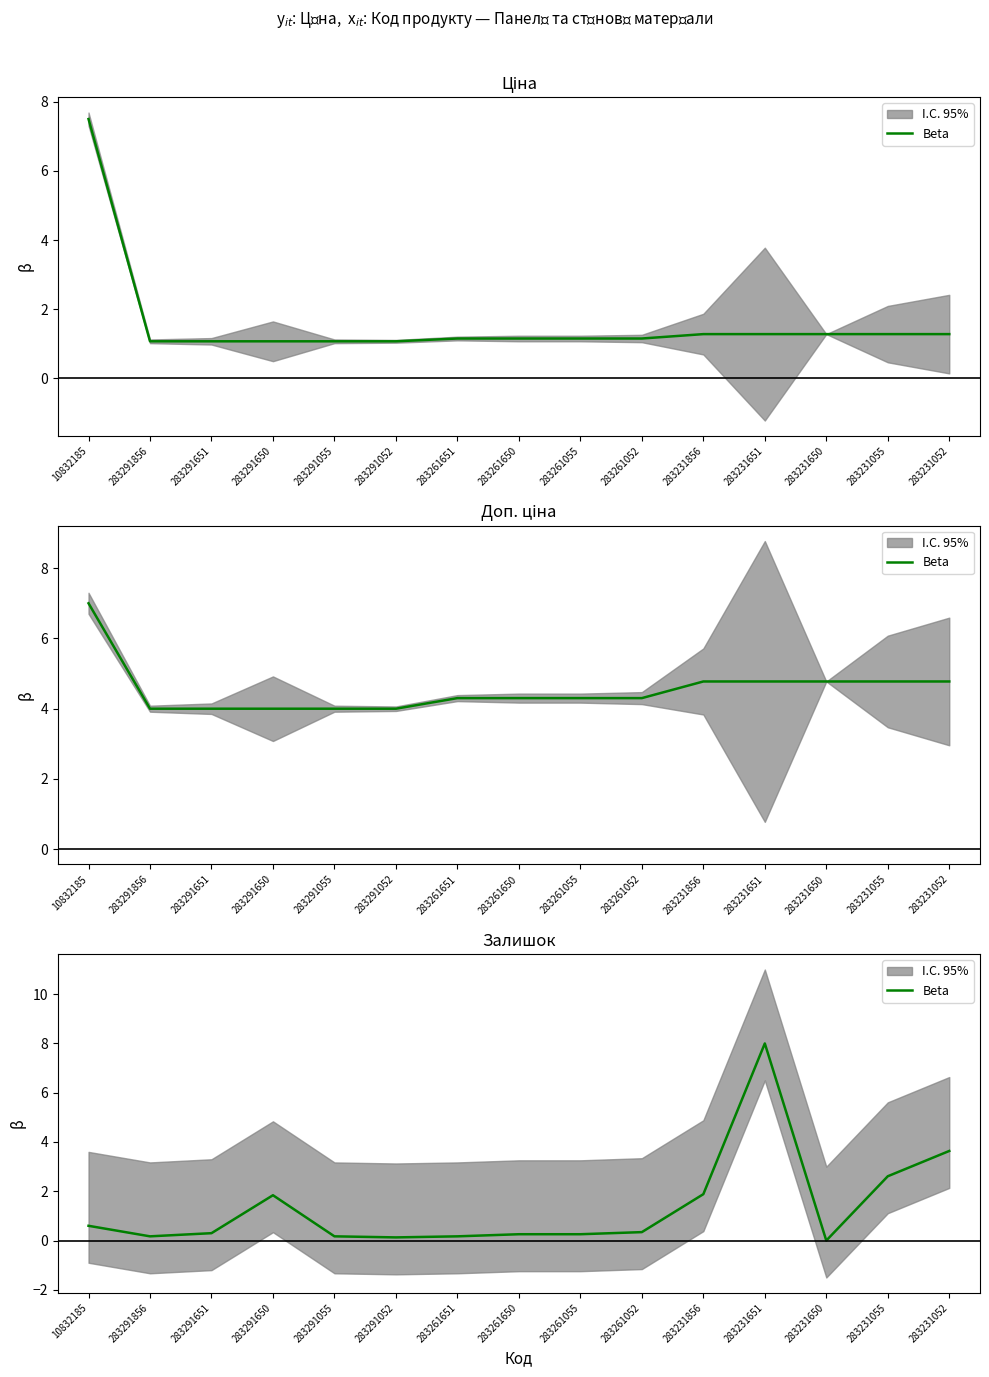

Between 283231856 and 283291650, which is larger?

283231856